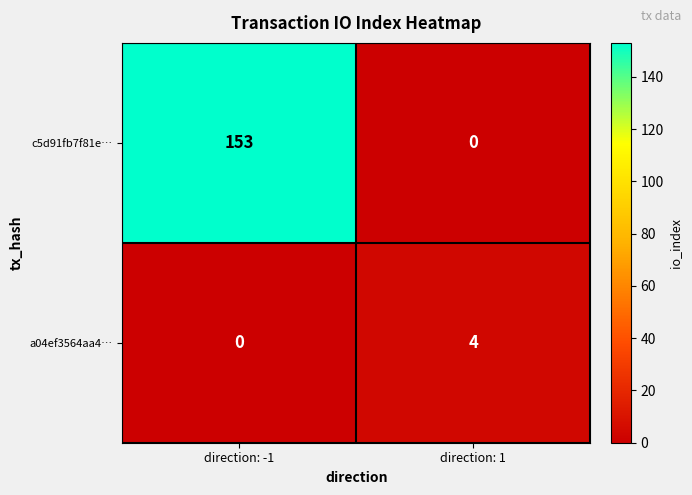

At direction: 1, list the series in order from largest to smallest.

a04ef3564aa4…, c5d91fb7f81e…